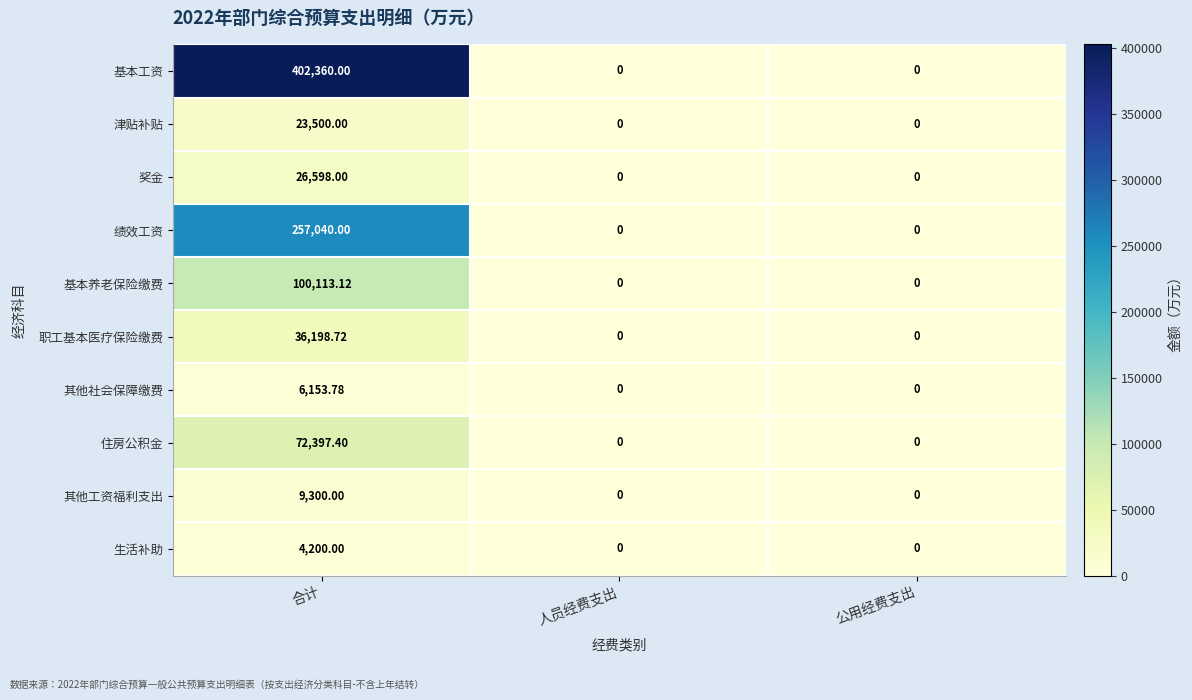

What is the difference between the highest and lowest values at 合计?

398160.0